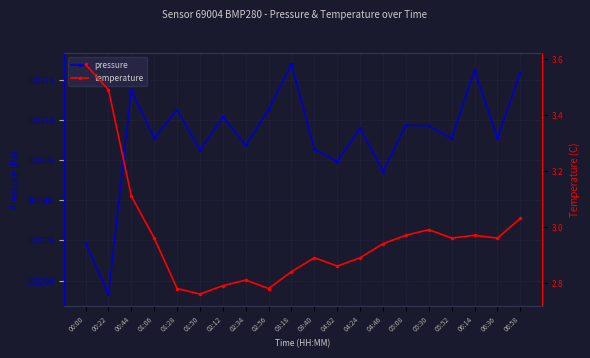

Reading right to left, transcribe all the data shown in this chart.

pressure: 06:58=102315.9	06:36=102307.7	06:14=102316.2	05:52=102307.7	05:30=102309.3	05:08=102309.4	04:46=102303.6	04:24=102309.0	04:02=102304.8	03:40=102306.4	03:18=102316.9	02:56=102311.3	02:34=102306.8	02:12=102310.4	01:50=102306.2	01:28=102311.3	01:06=102307.7	00:44=102313.7	00:22=102288.3	00:00=102294.7
temperature: 06:58=3.0	06:36=3.0	06:14=3.0	05:52=3.0	05:30=3.0	05:08=3.0	04:46=2.9	04:24=2.9	04:02=2.9	03:40=2.9	03:18=2.8	02:56=2.8	02:34=2.8	02:12=2.8	01:50=2.8	01:28=2.8	01:06=3.0	00:44=3.1	00:22=3.5	00:00=3.6